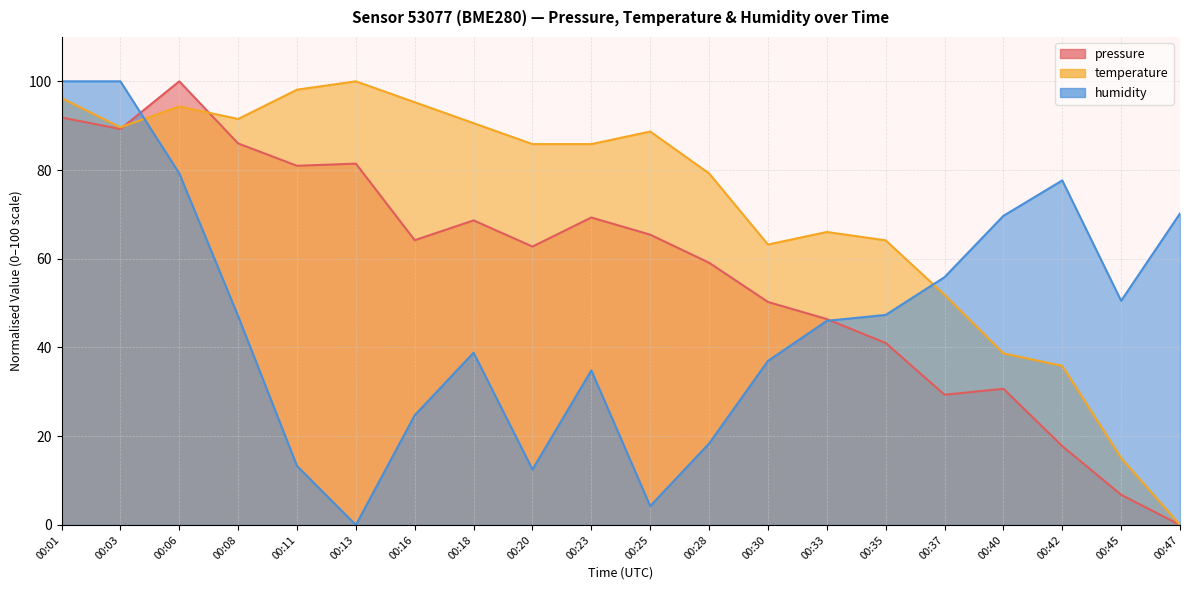

List the labels in order of temperature value, smallest first.

00:47, 00:45, 00:42, 00:40, 00:37, 00:30, 00:35, 00:33, 00:28, 00:20, 00:23, 00:25, 00:03, 00:18, 00:08, 00:06, 00:16, 00:01, 00:11, 00:13